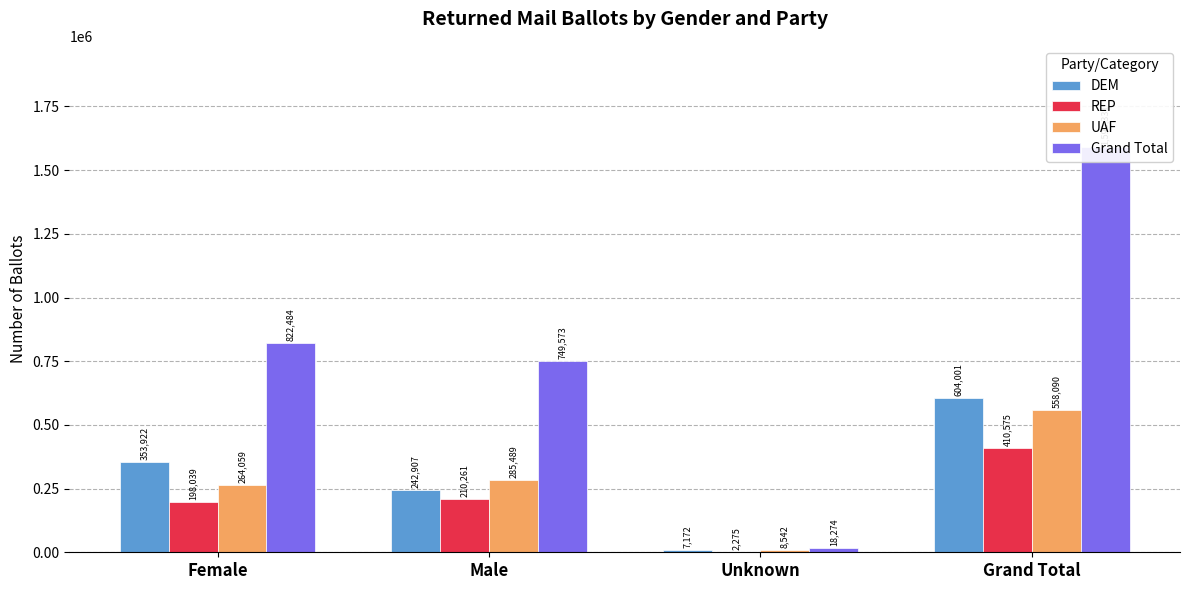

The DEM series shows 1037545 at Grand Total. True or false?

False